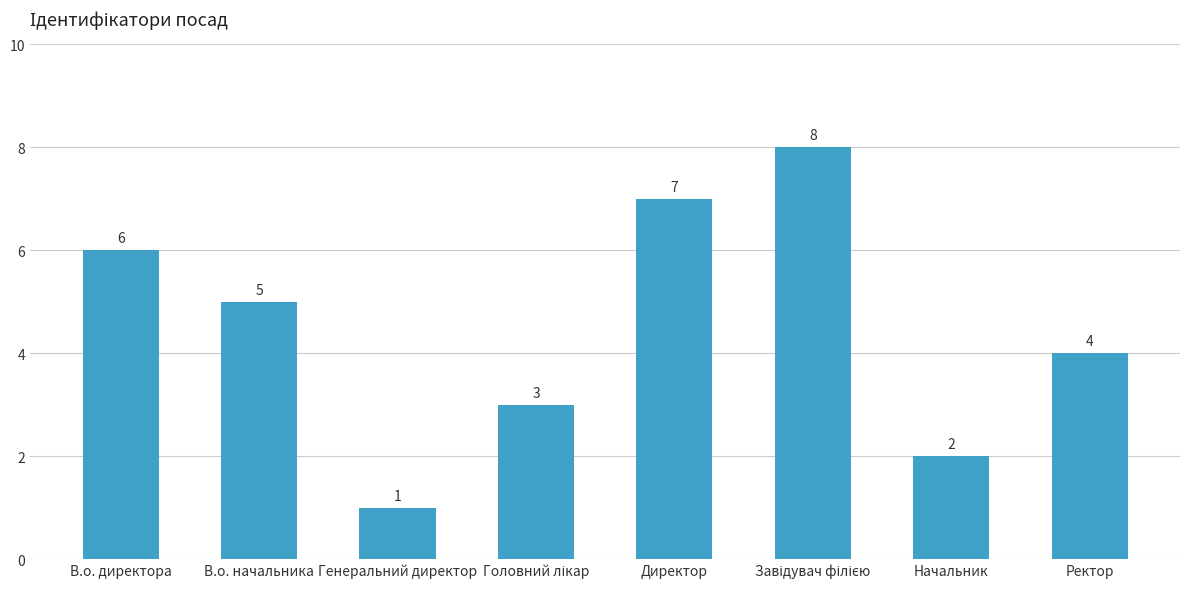

What is the maximum value shown in the chart?

8